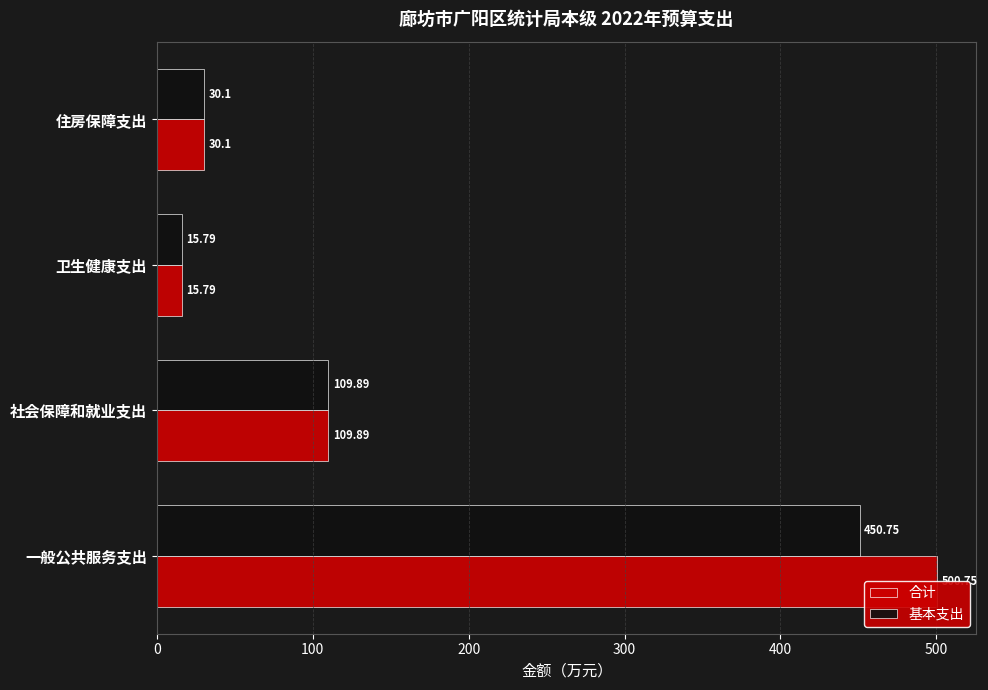

What value does the 合计 series have at 住房保障支出?

30.1